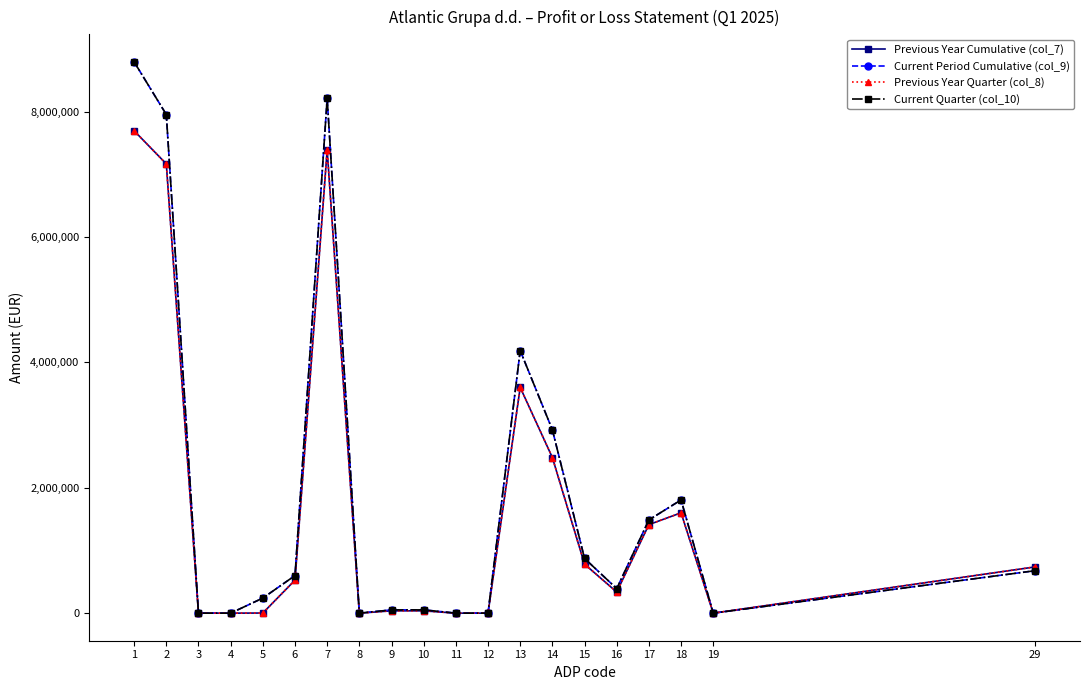

True or false: Previous Year Quarter (col_8) and Previous Year Cumulative (col_7) intersect in this chart.

False